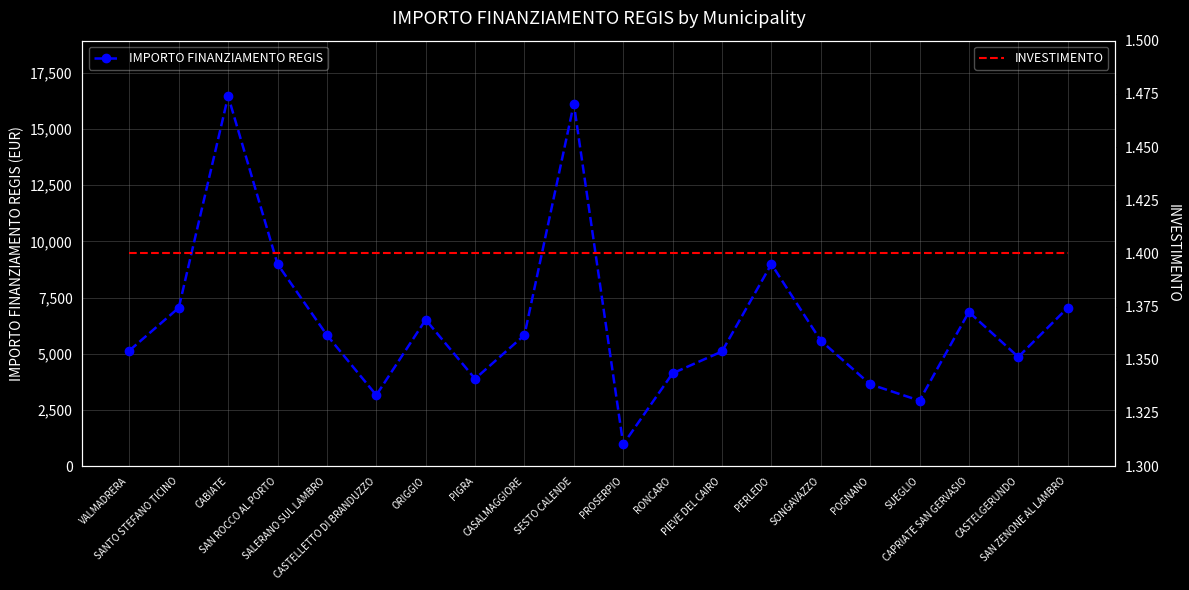

List the series in order of their peak value, lowest first.

INVESTIMENTO, IMPORTO FINANZIAMENTO REGIS